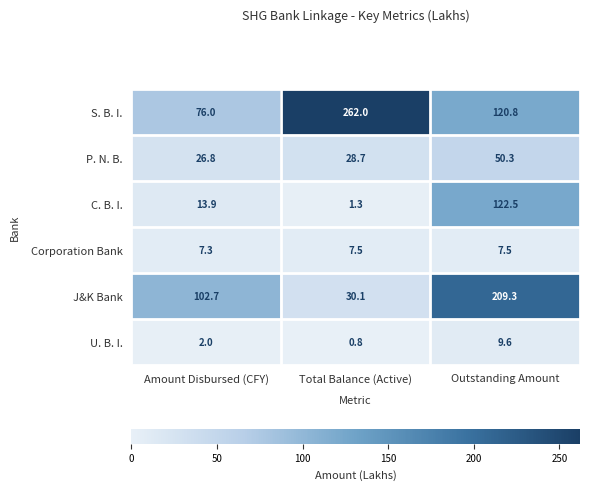

What is the sum of the J&K Bank values at Total Balance (Active) and Amount Disbursed (CFY)?

132.8